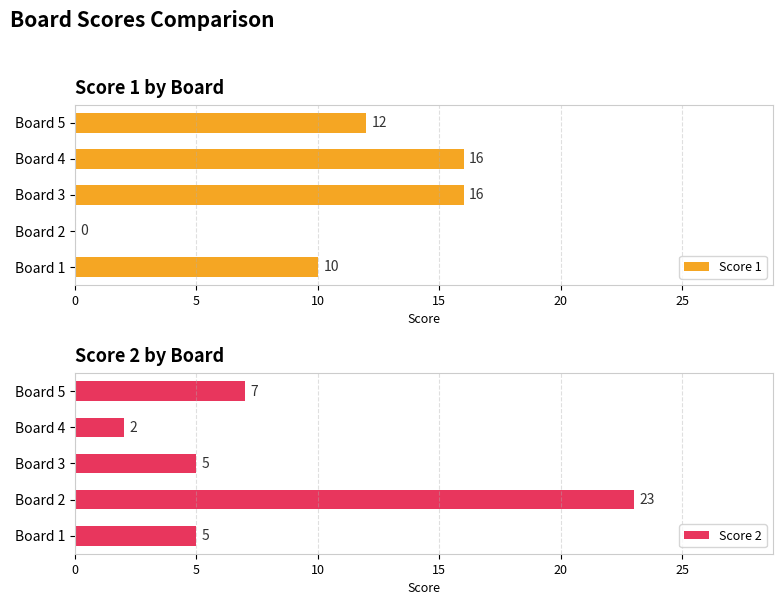

Where is Score 1 nearest to the value 8?

Board 1